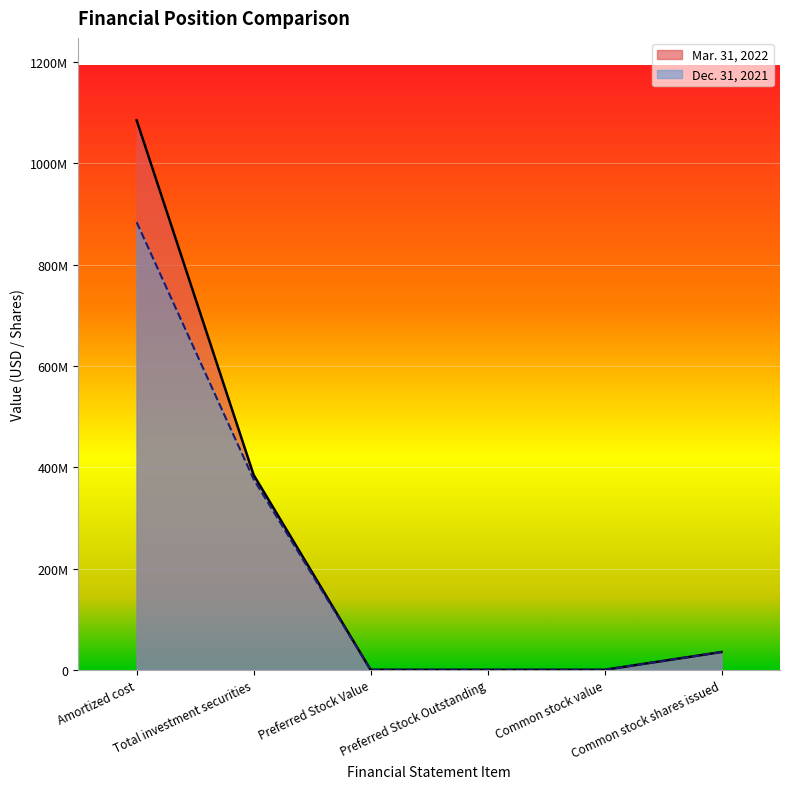

What is the difference between the Mar. 31, 2022 values at Total investment securities and Preferred Stock Outstanding?

384822000